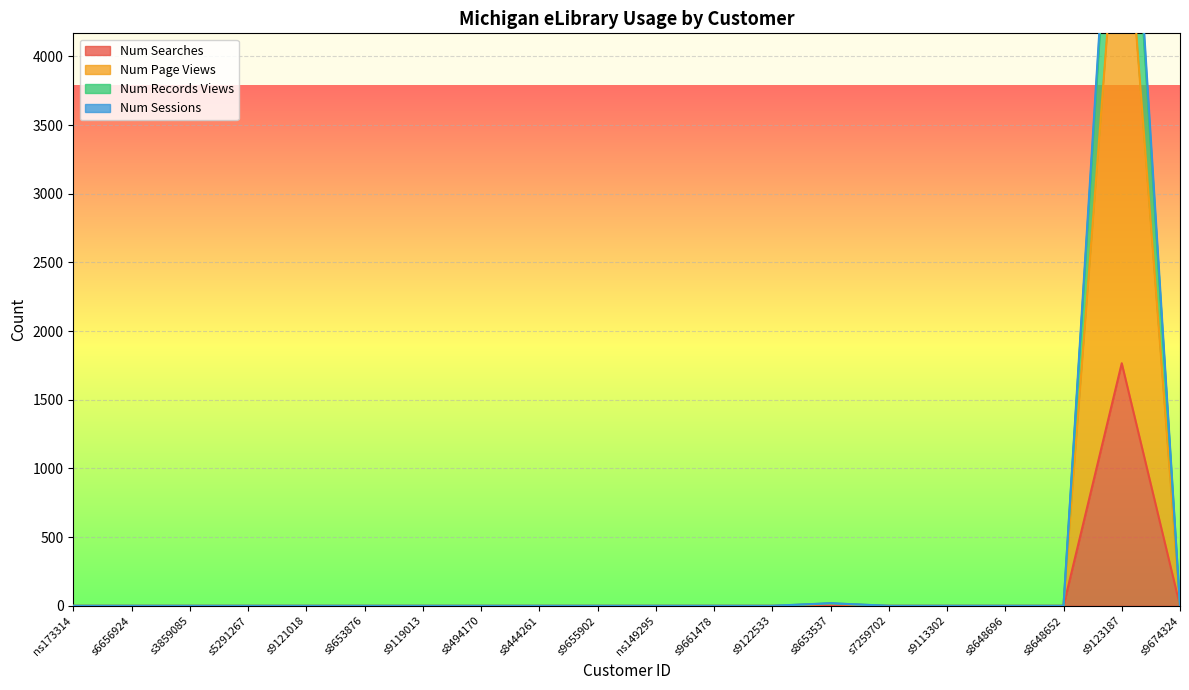

At which category is the sum across all series the highest?

s9123187